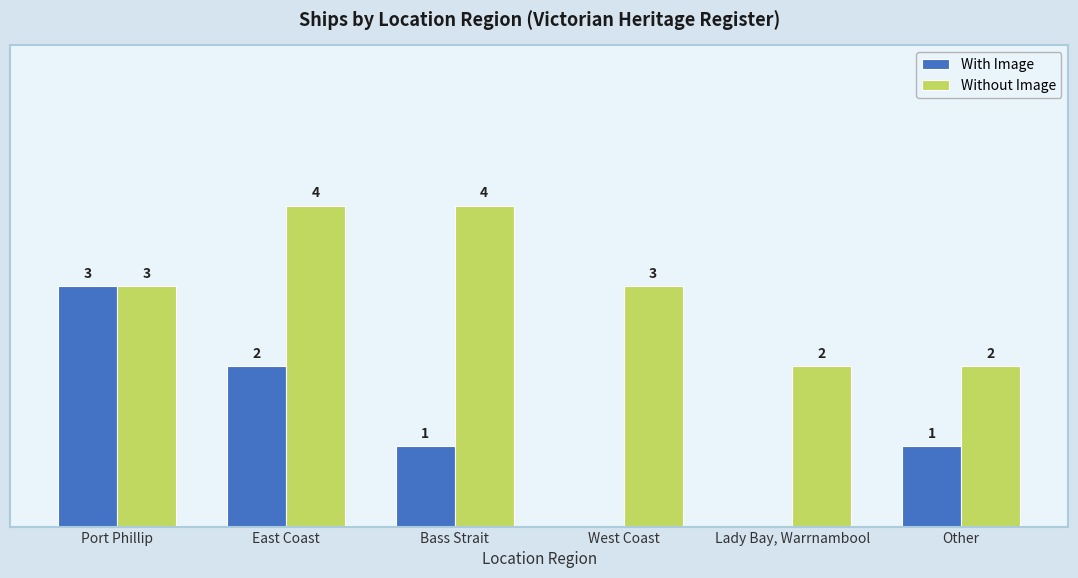

Which series changed the most between Port Phillip and Bass Strait?

With Image